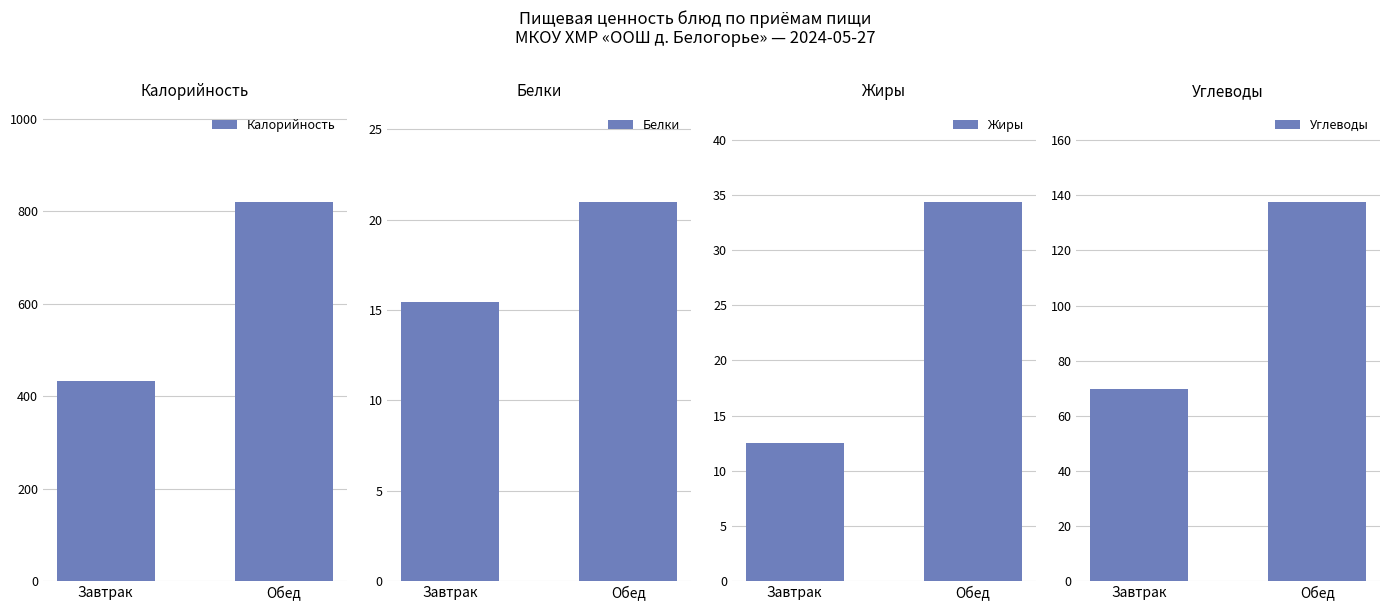

How many values in the Углеводы series exceed 137?

1